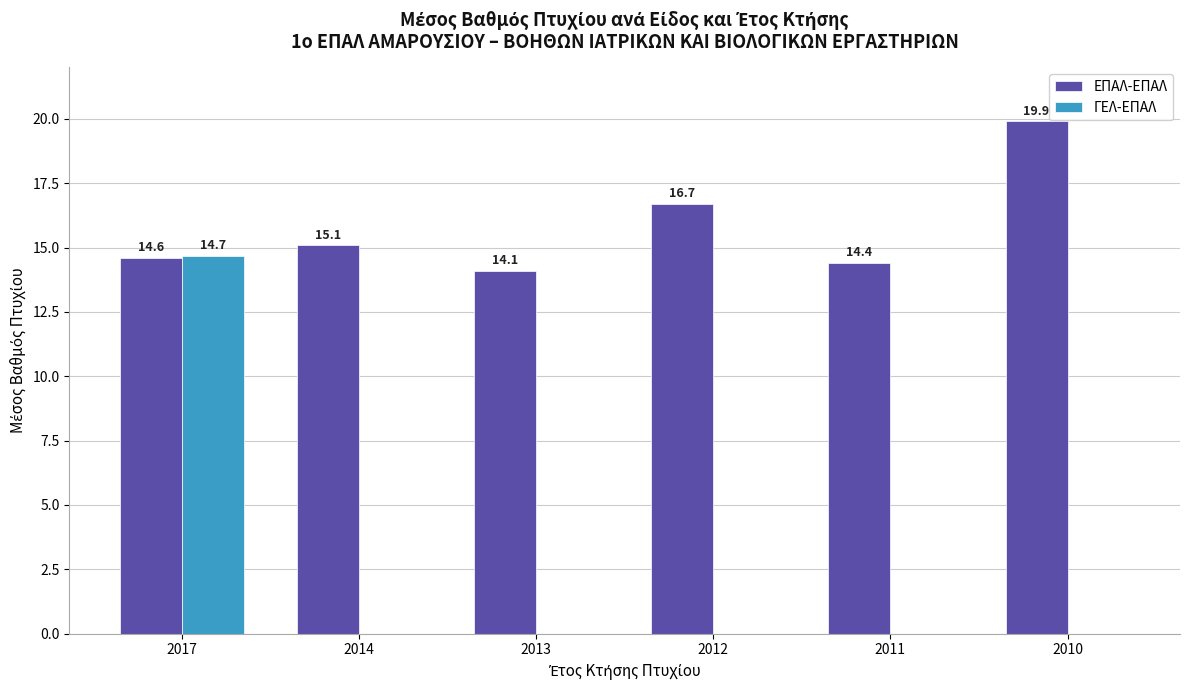

Reading right to left, extract all data points from this chart.

ΕΠΑΛ-ΕΠΑΛ: 2010=19.9	2011=14.4	2012=16.7	2013=14.1	2014=15.1	2017=14.6
ΓΕΛ-ΕΠΑΛ: 2010=0.0	2011=0.0	2012=0.0	2013=0.0	2014=0.0	2017=14.7